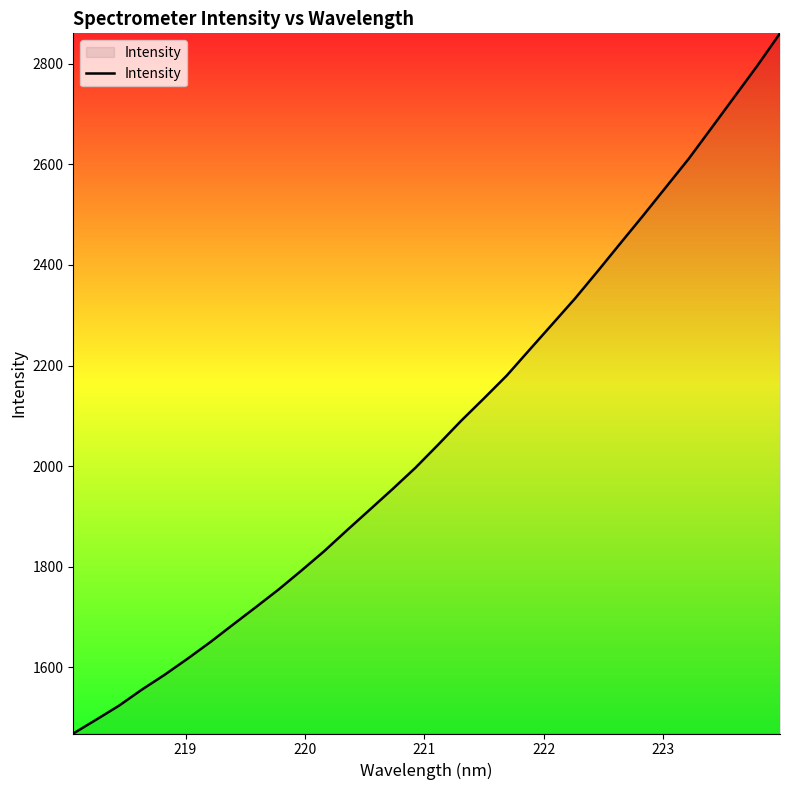

What is the greatest value displayed?

2860.9